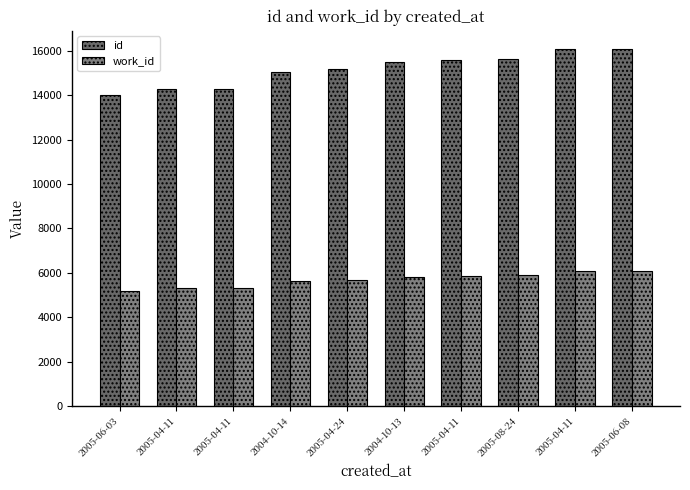

How many bars are there in each group?

2